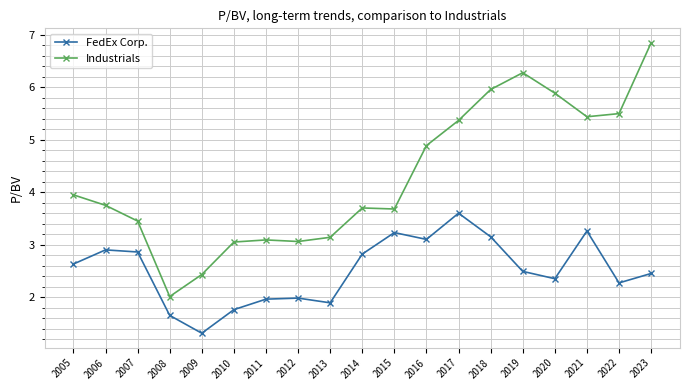

Between 2014 and 2021, which series saw the biggest shift?

Industrials